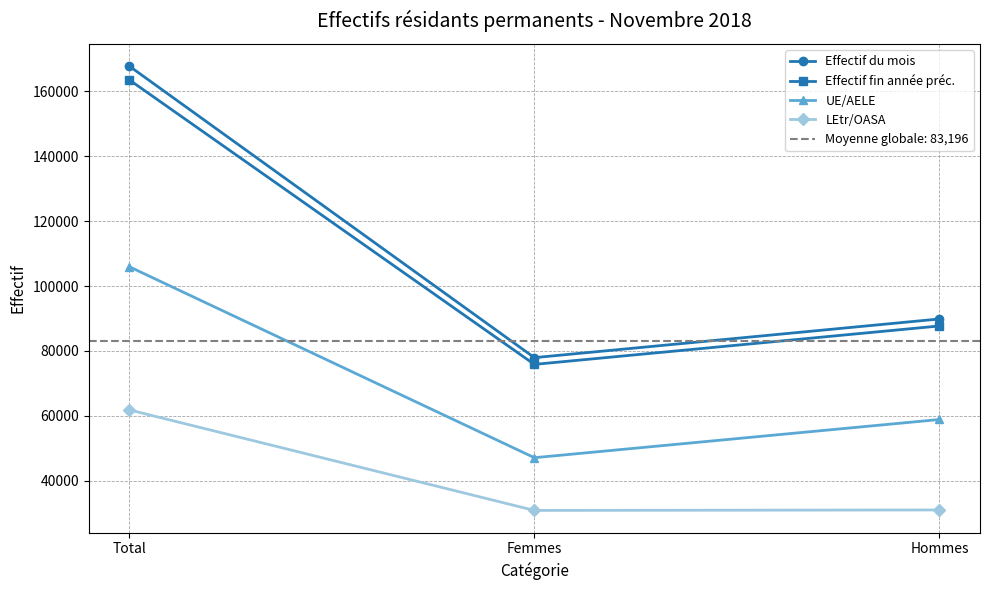

Which series has the largest total across all categories?

Effectif du mois